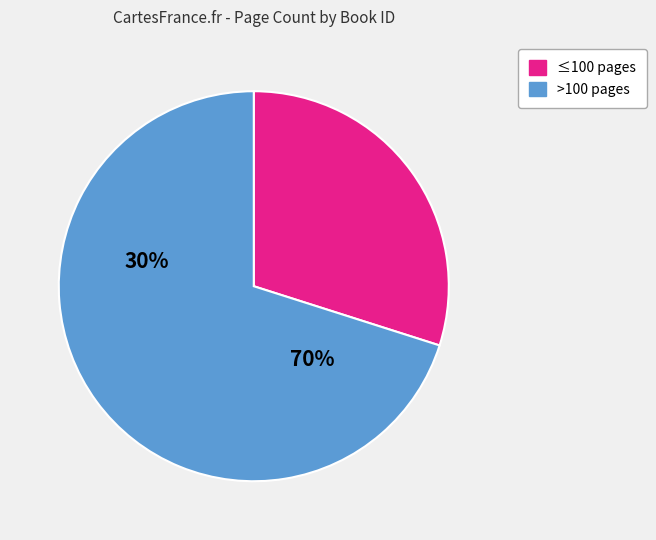

Which has a higher value, >100 pages or ≤100 pages?

>100 pages